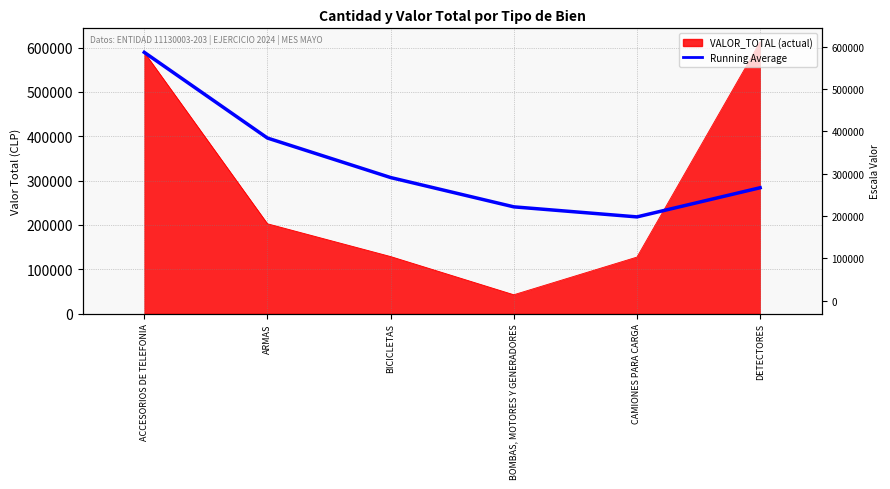

What position from the right is CAMIONES PARA CARGA?

2